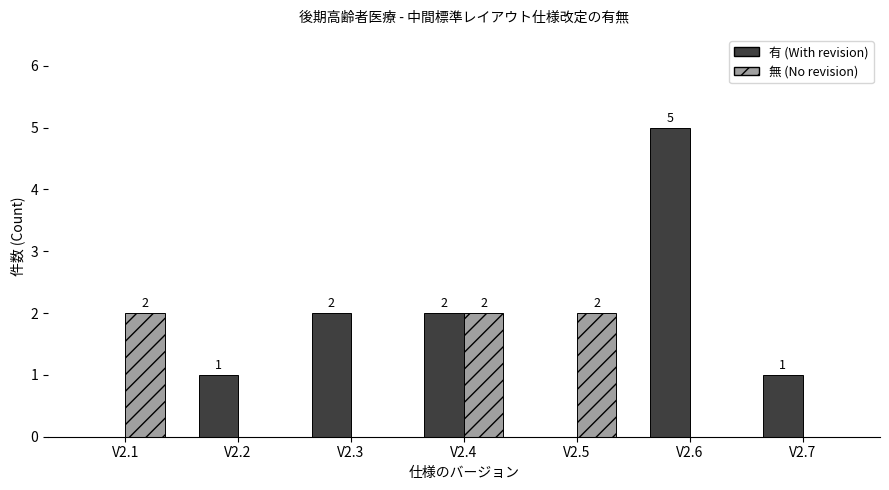

Count the 有 (With revision) values in the range 0 to 2.

6